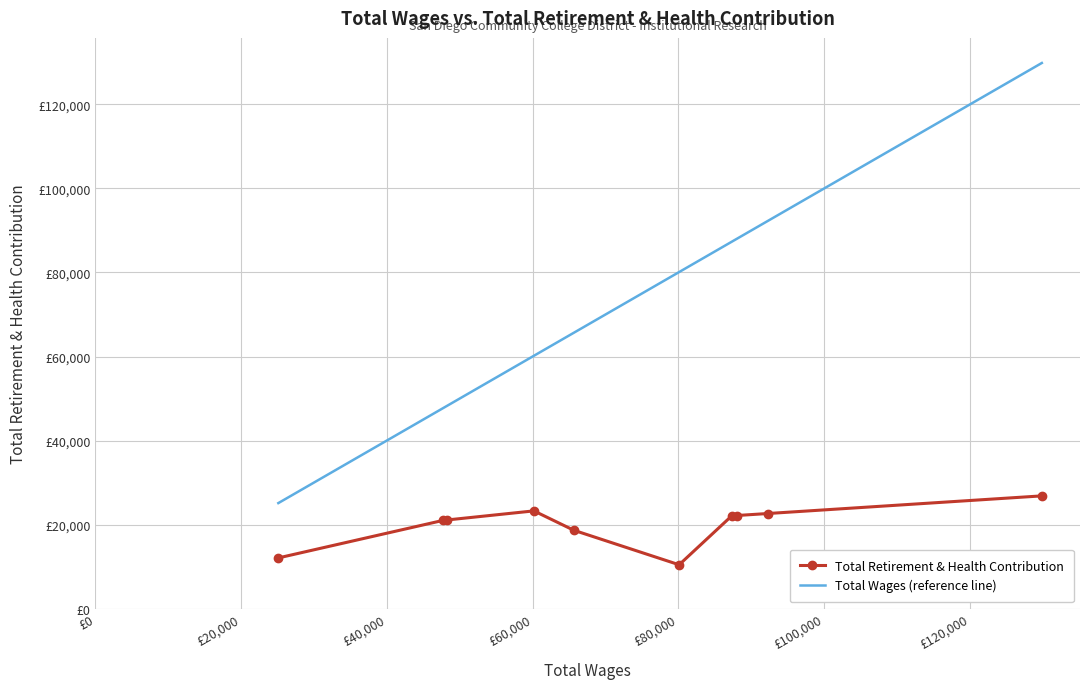

Rank the series by their maximum value, from highest to lowest.

Total Wages (reference line), Total Retirement & Health Contribution